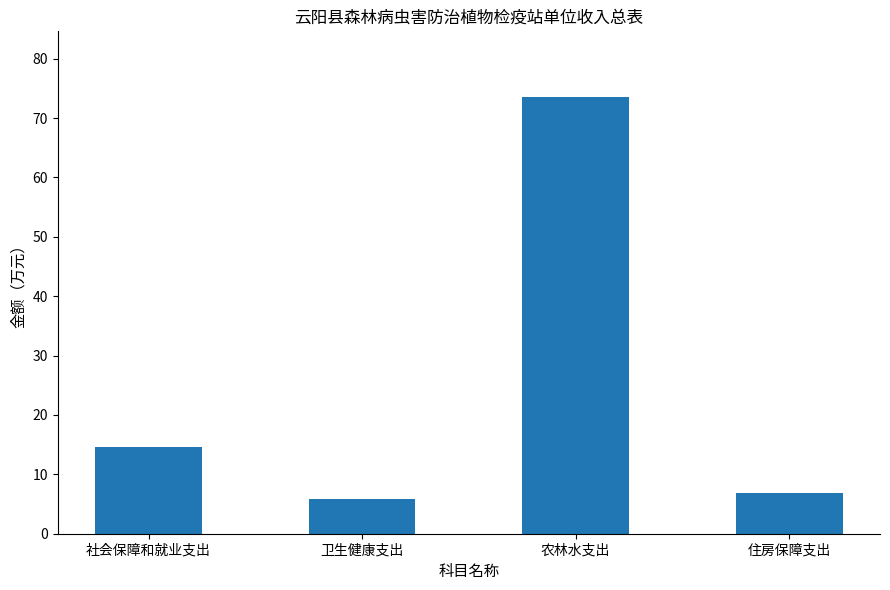

What is the change in value from 卫生健康支出 to 农林水支出?

+67.7